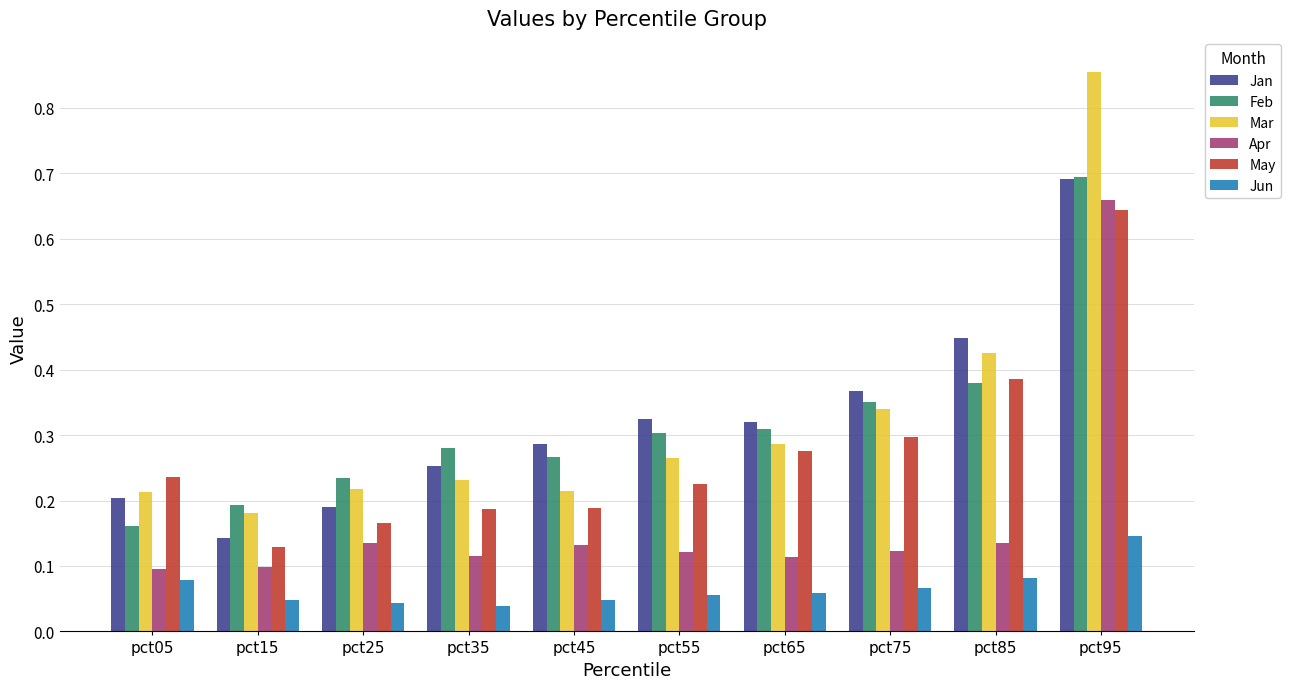

Is it true that Mar equals 0.2 at pct45?

True